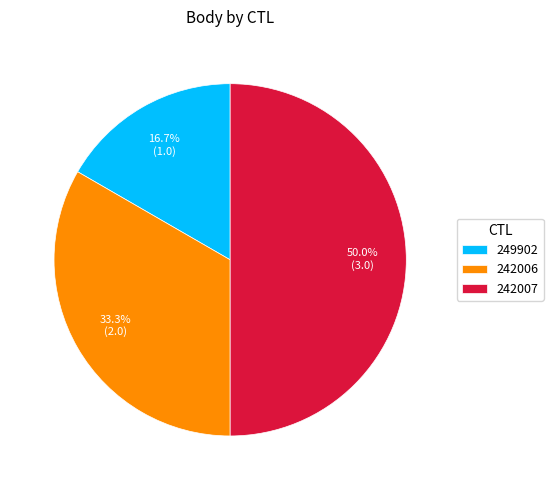

True or false: 242007 accounts for 60% of the total.

False